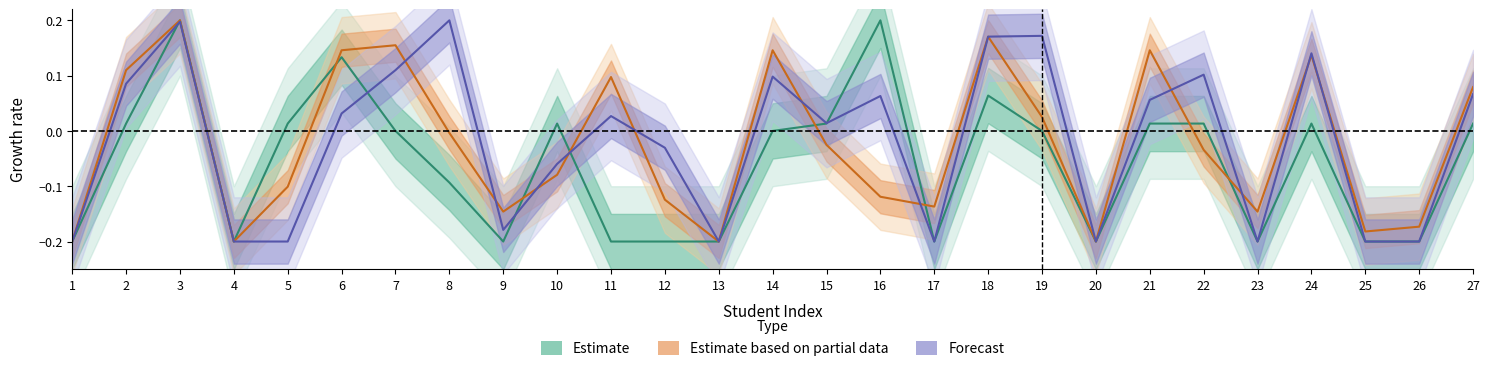

List the labels in order of Forecast (PRAC) value, smallest first.

1, 4, 5, 13, 17, 20, 23, 25, 26, 9, 10, 12, 15, 11, 6, 21, 16, 27, 2, 14, 22, 7, 24, 18, 19, 3, 8